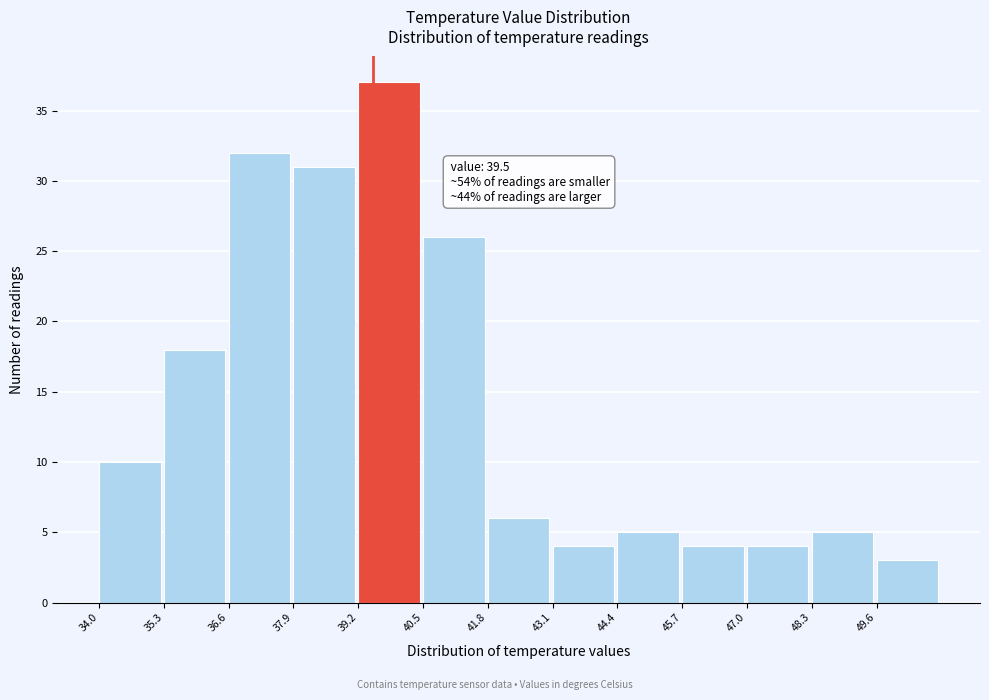

Over which range of the x-axis is the bar tallest?

39.2 to 40.5